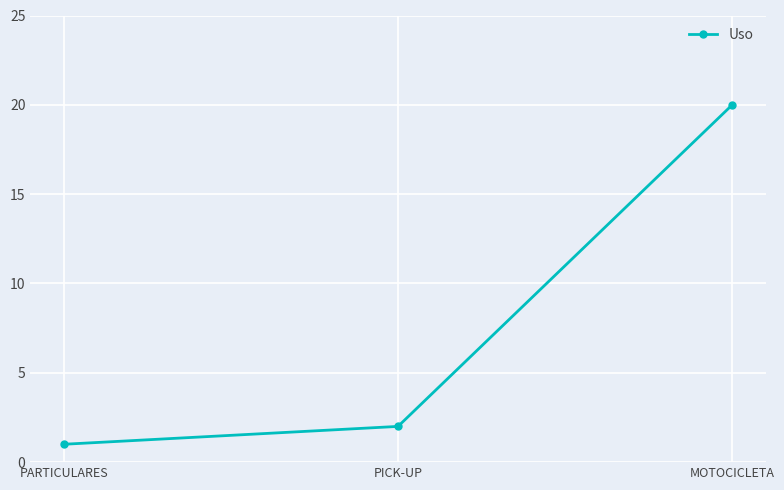

Is it true that the value at PICK-UP is 2?

True